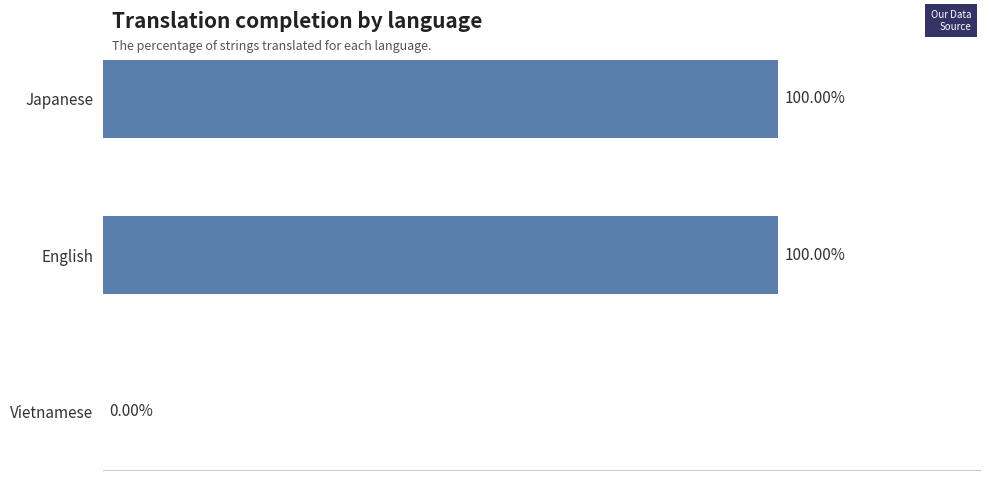

Between Japanese and Vietnamese, which is larger?

Japanese